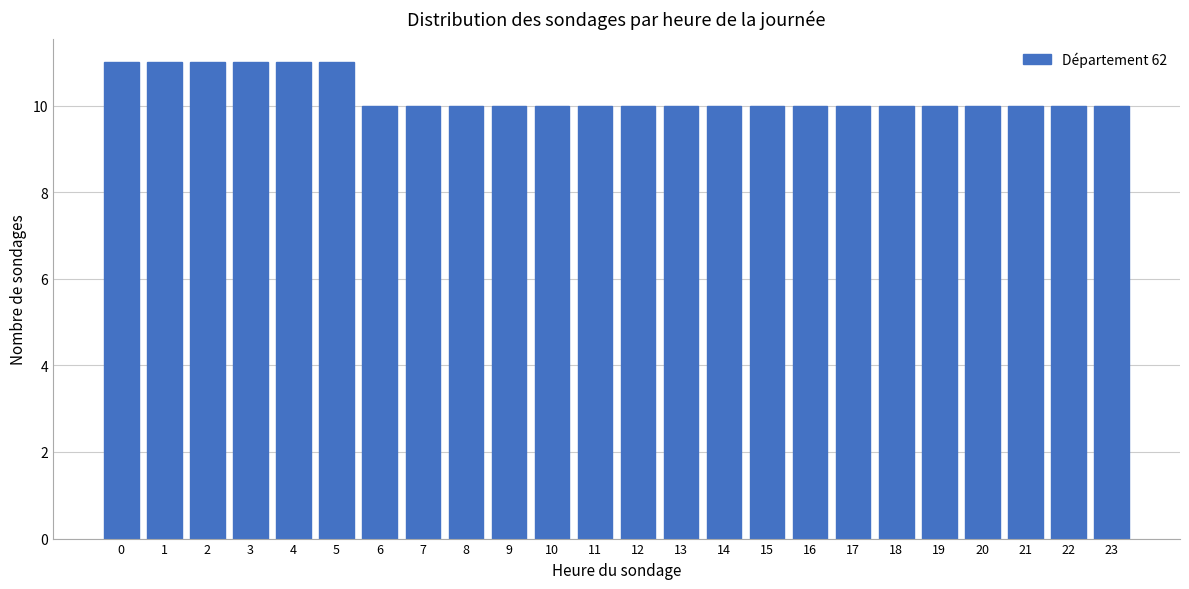

Reading left to right, extract all data points from this chart.

11	11	11	11	11	11	10	10	10	10	10	10	10	10	10	10	10	10	10	10	10	10	10	10